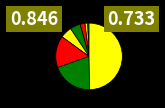

What is the largest slice in the pie chart?

AIRLIE SOUTH YARRA